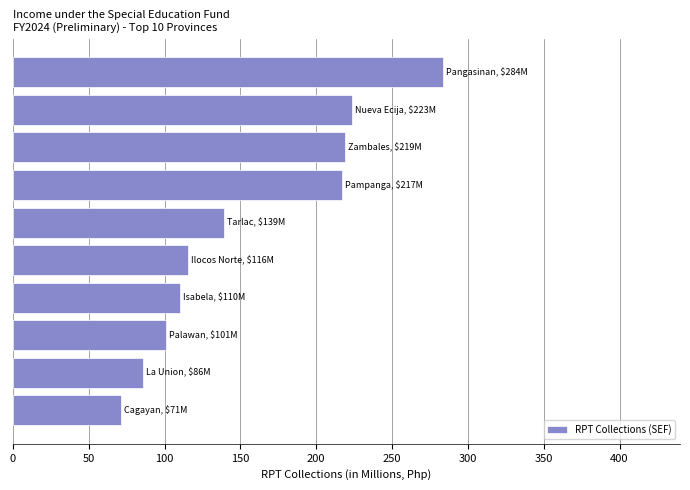

Reading top to bottom, extract all data points from this chart.

283.8	223.3	219.0	216.8	138.9	115.5	109.9	100.9	85.9	71.1